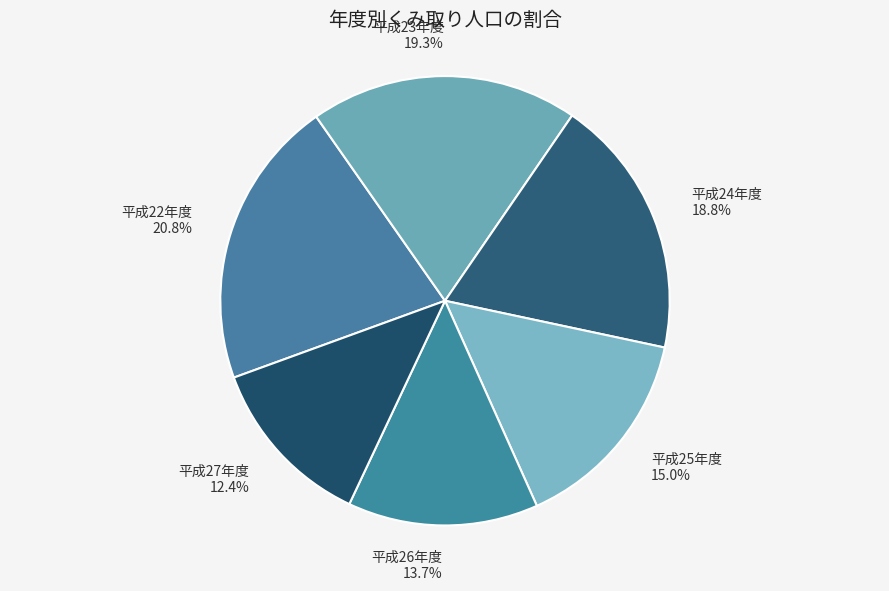

Between 平成25年度 and 平成27年度, which is larger?

平成25年度